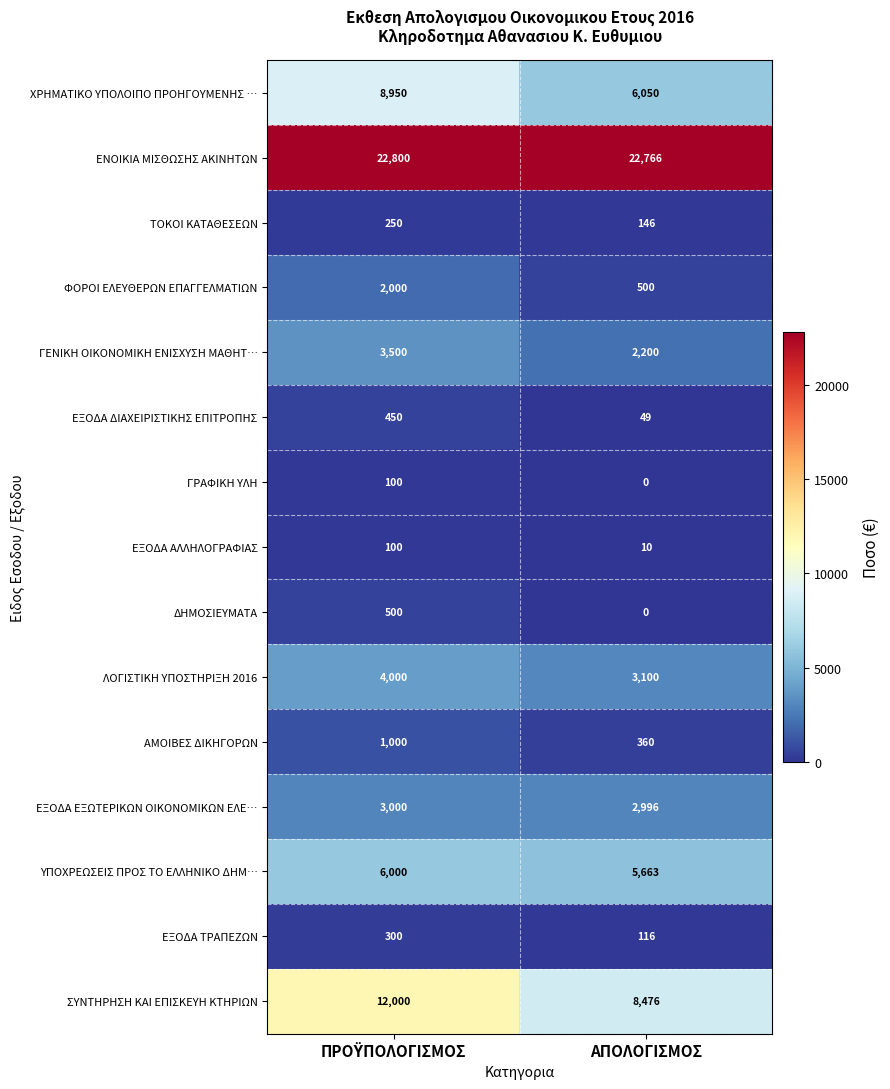

Which series has the largest total across all categories?

ΕΝΟΙΚΙΑ ΜΙΣΘΩΣΗΣ ΑΚΙΝΗΤΩΝ